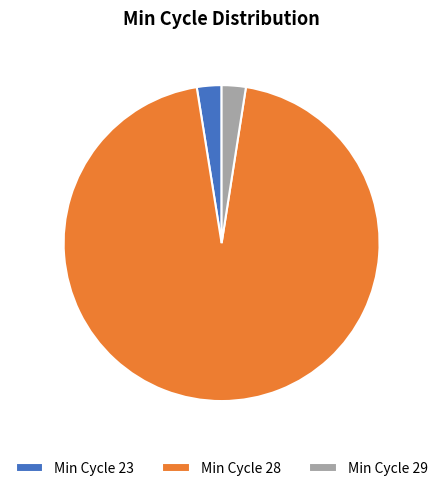

How many slices are in this pie chart?

3